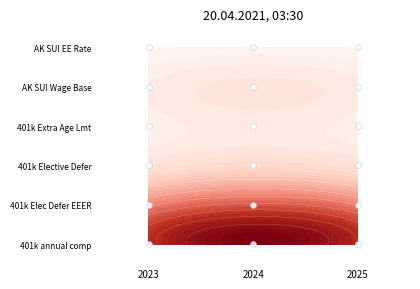

The value at 2025 is 3. True or false?

False